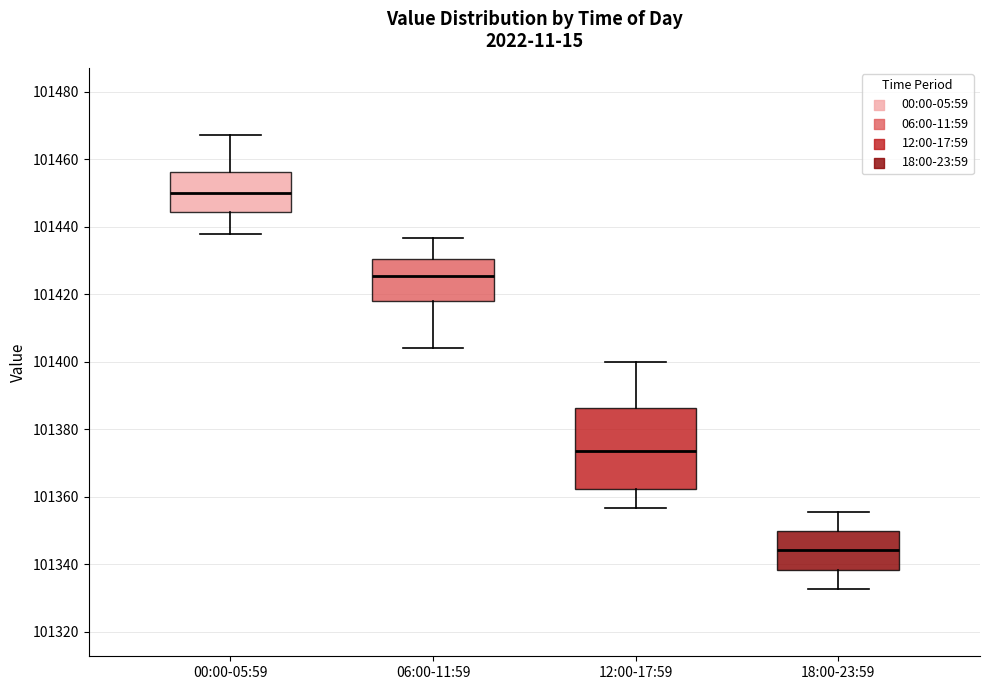

Reading left to right, read every box against the y-axis: the position of its median line, the range the box covers, and the ends of its whiskers. The values are not printed on the chart, so give them approximately, as read against the axis.

00:00-05:59: median 101450, box 101444 to 101456, whiskers 101438 to 101468
06:00-11:59: median 101426, box 101418 to 101430, whiskers 101404 to 101436
12:00-17:59: median 101374, box 101362 to 101386, whiskers 101356 to 101400
18:00-23:59: median 101344, box 101338 to 101350, whiskers 101332 to 101356